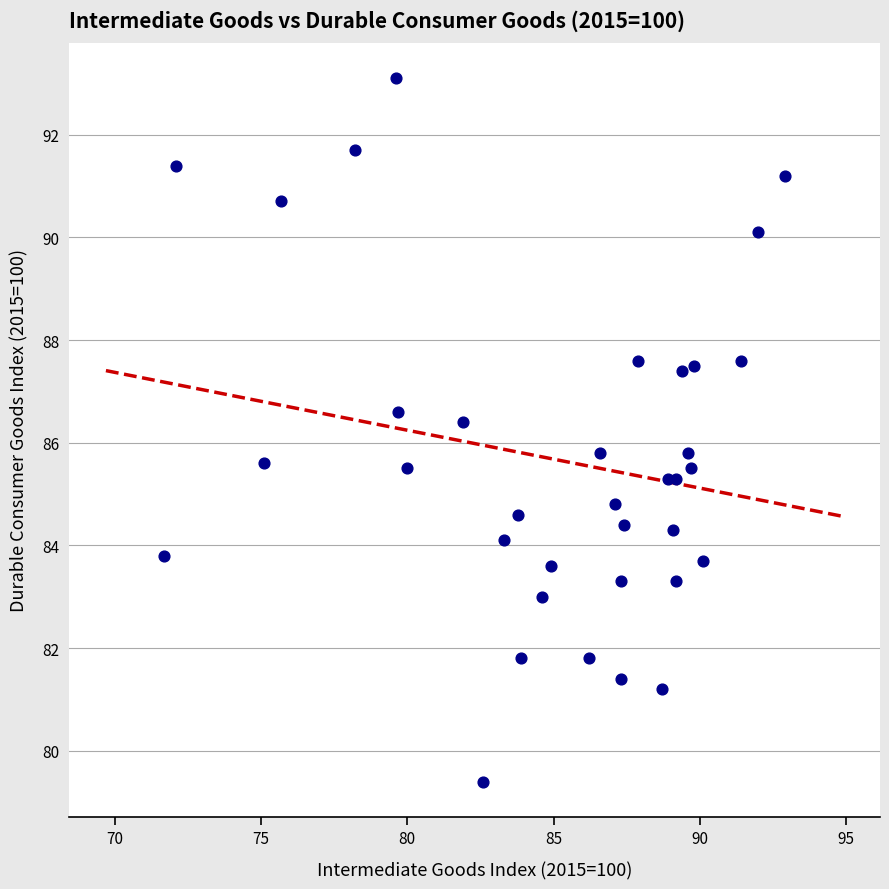

What is the range of Y values (max minus min)?

13.7